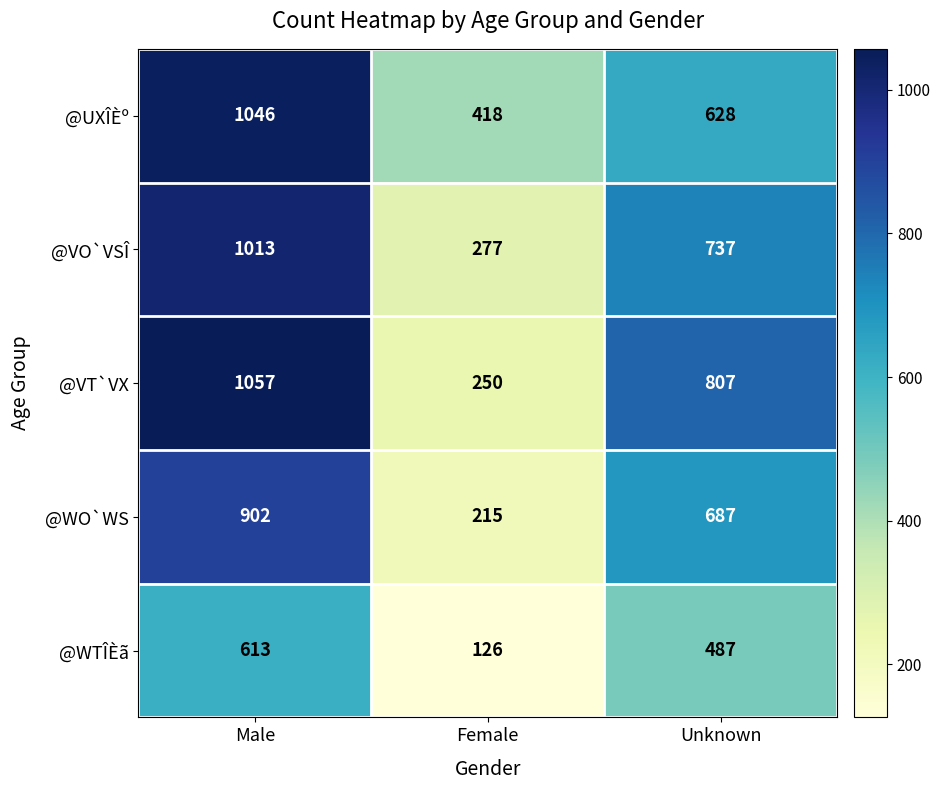

What is the minimum value shown in the chart?

126